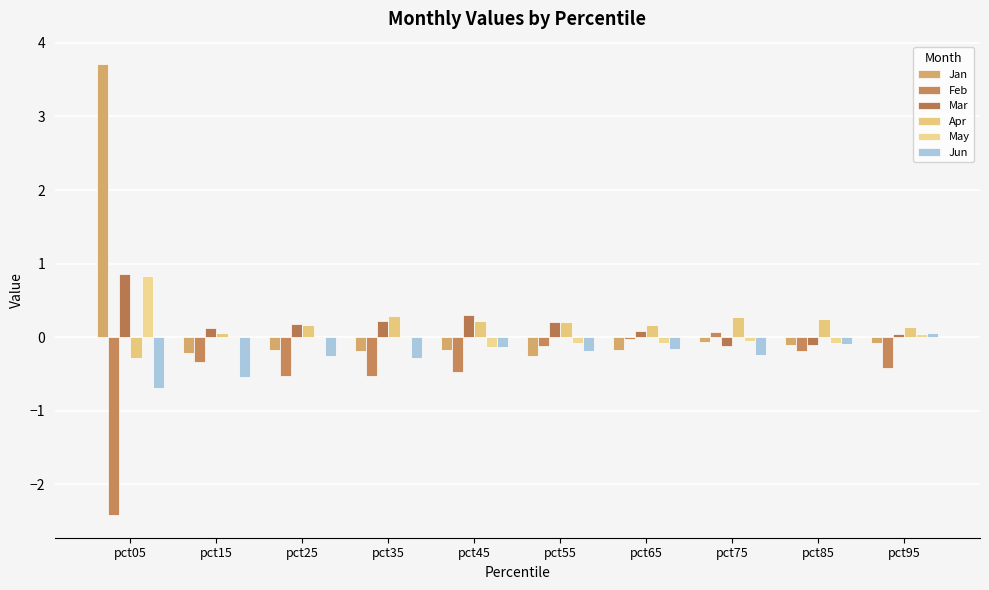

Where does the May series first go above 0?

pct05